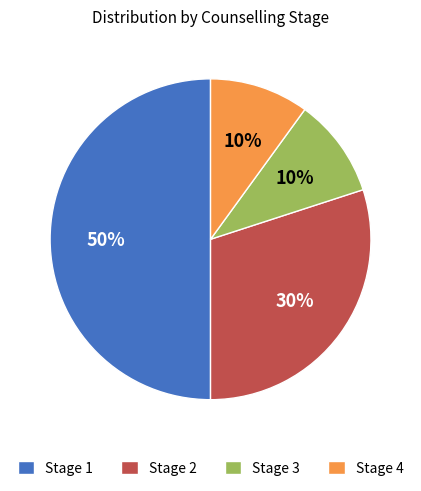

Count the number of slices in the pie.

4